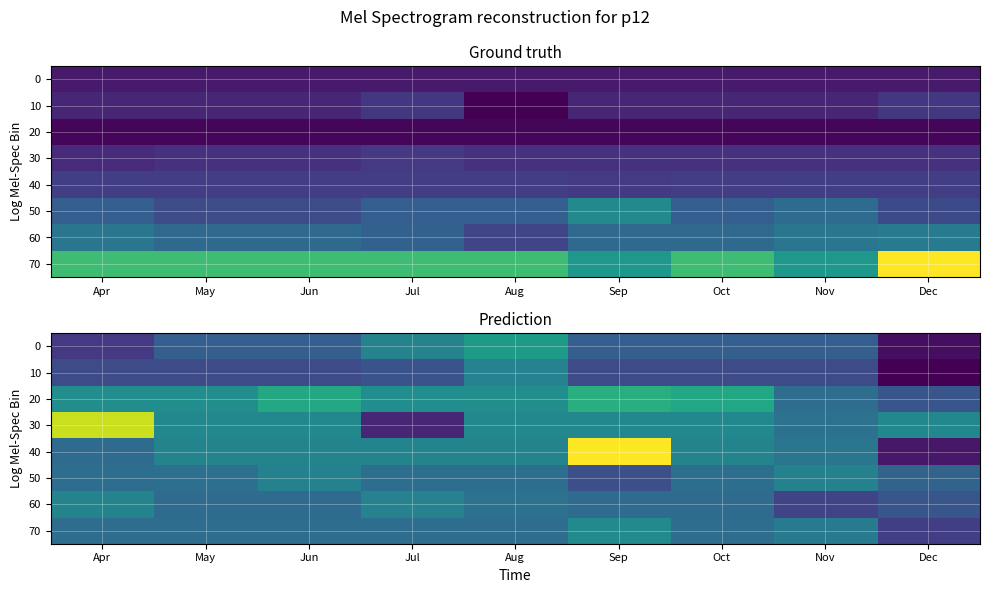

At which label does 0 reach its peak?

Aug